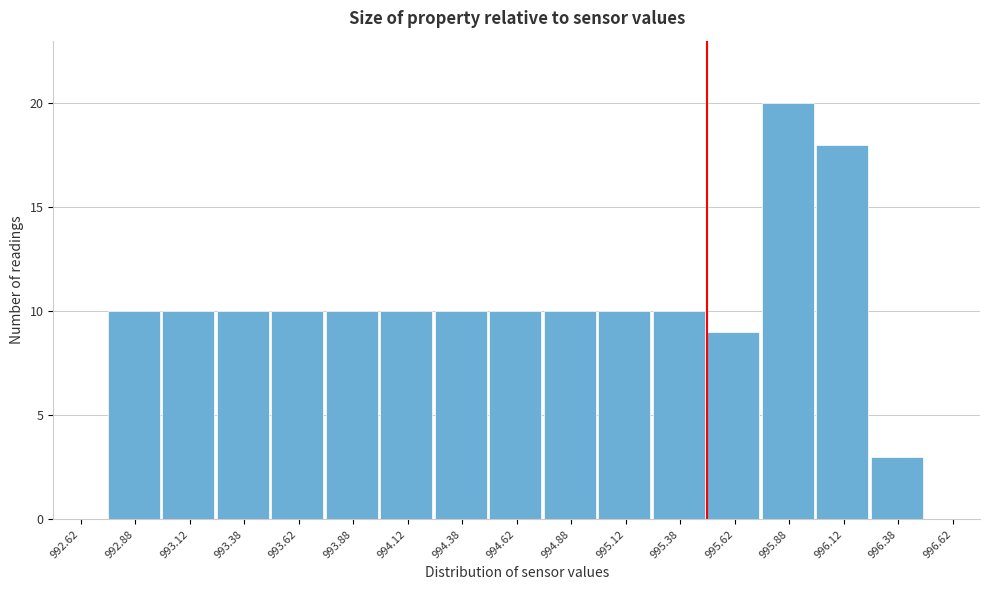

Reading left to right, list every bar in this chart as the range it spans on the x-axis followed by its height. The values are not printed on the chart, so give them approximately, as read against the axis.

992.50 to 992.75: 0
992.75 to 993.00: 10
993.00 to 993.25: 10
993.25 to 993.50: 10
993.50 to 993.75: 10
993.75 to 994.00: 10
994.00 to 994.25: 10
994.25 to 994.50: 10
994.50 to 994.75: 10
994.75 to 995.00: 10
995.00 to 995.25: 10
995.25 to 995.50: 10
995.50 to 995.75: 9
995.75 to 996.00: 20
996.00 to 996.25: 18
996.25 to 996.50: 3
996.50 to 996.75: 0